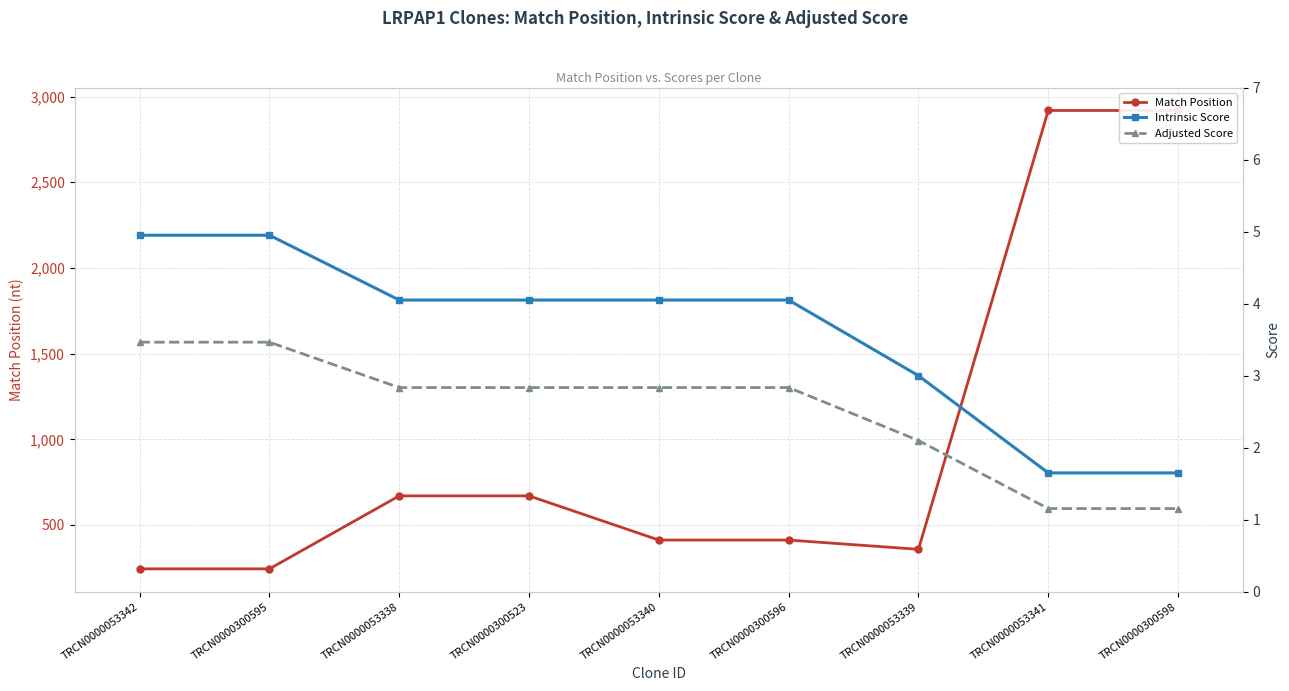

What is the label of the 2nd point from the left?

TRCN0000300595